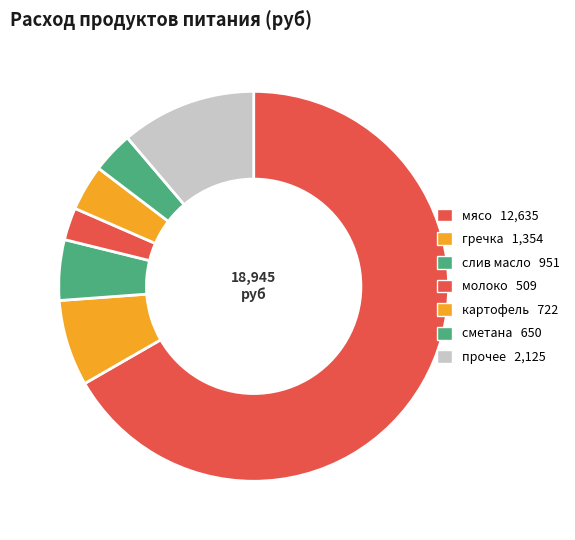

Count the number of slices in the pie.

7